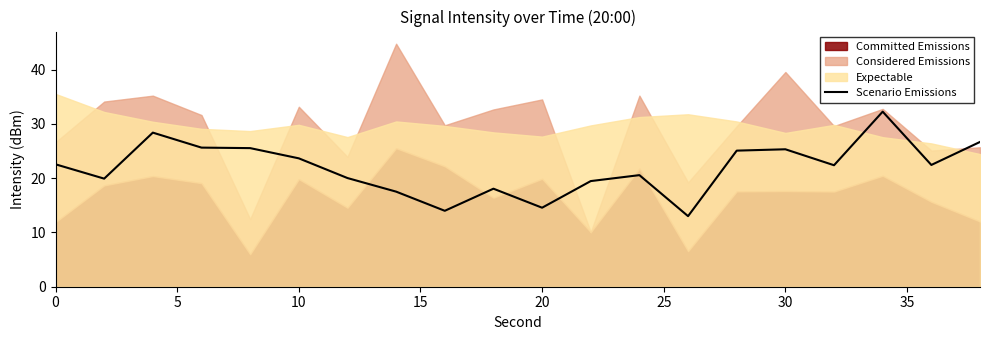

Is it true that Scenario Emissions equals 32.8 at 0?

False